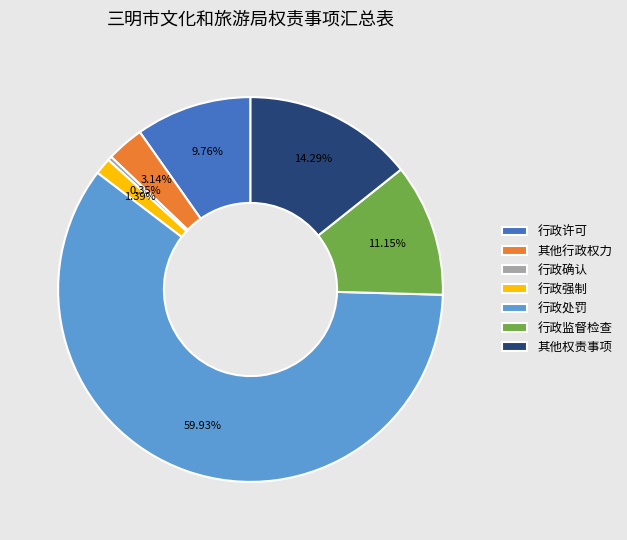

Does any single category account for the majority?

Yes